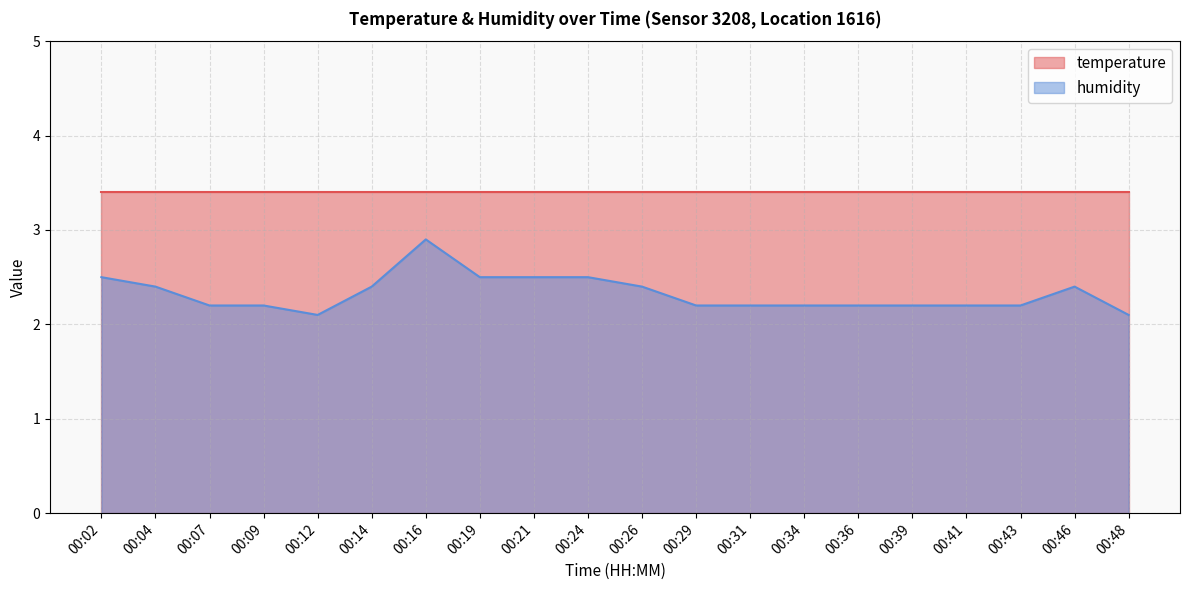

How many values are between 2 and 3?

20